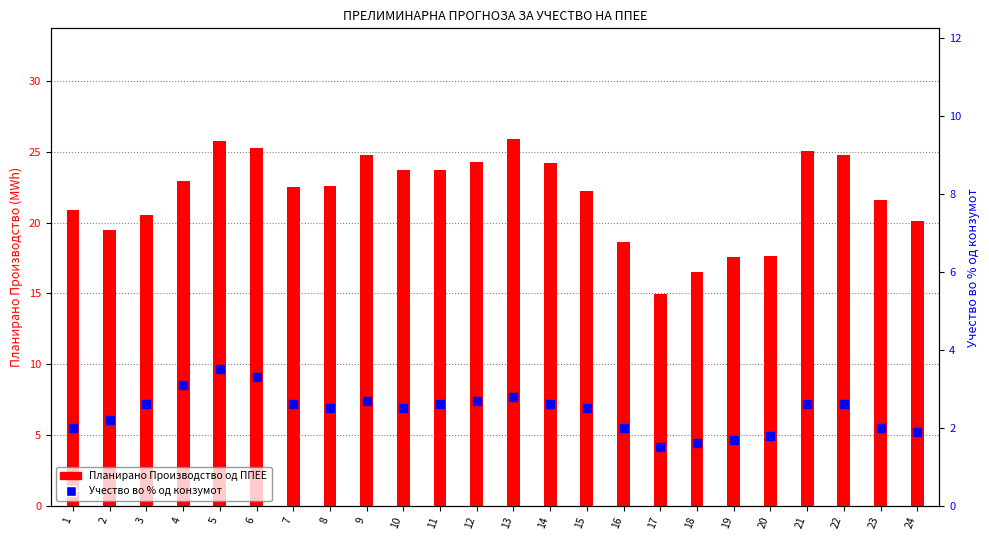

At which category is the sum across all series the highest?

5